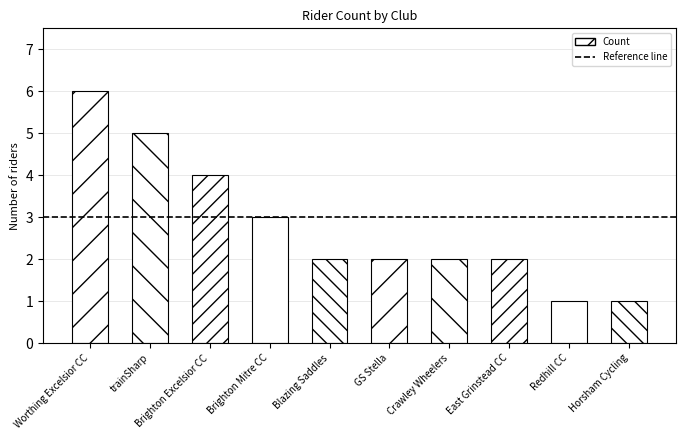

What position from the right is Horsham Cycling?

1